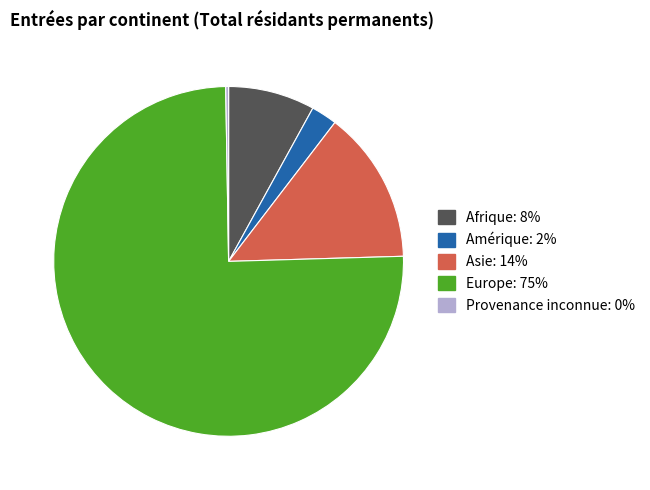

Combined, do Amérique and Afrique account for over 50%?

No